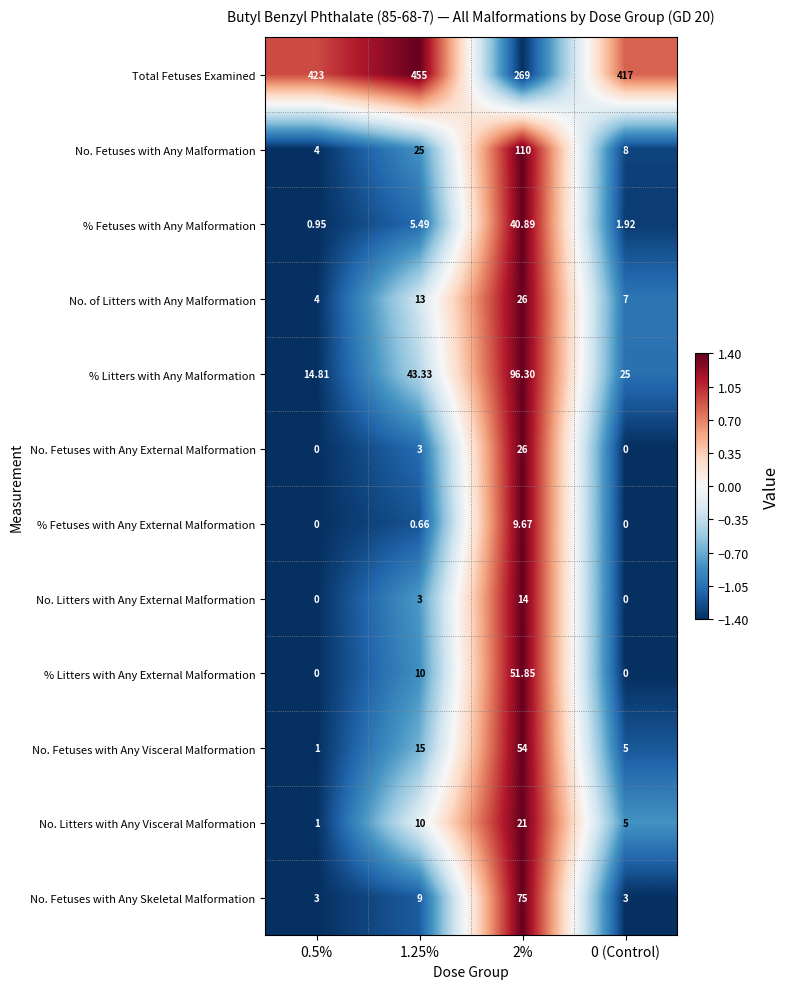

Which series changed the most between 2% and 0 (Control)?

Total Fetuses Examined